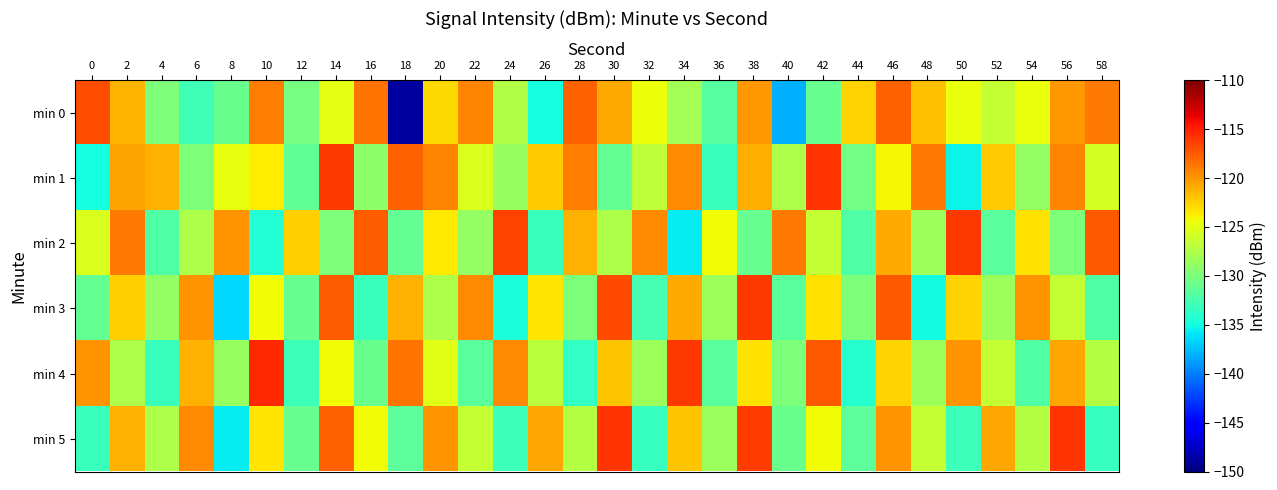

What is the total value across all series at 56?

-732.4